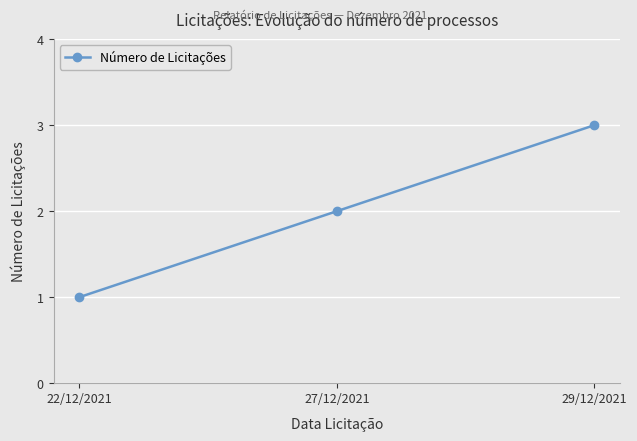

What is the average value?

2